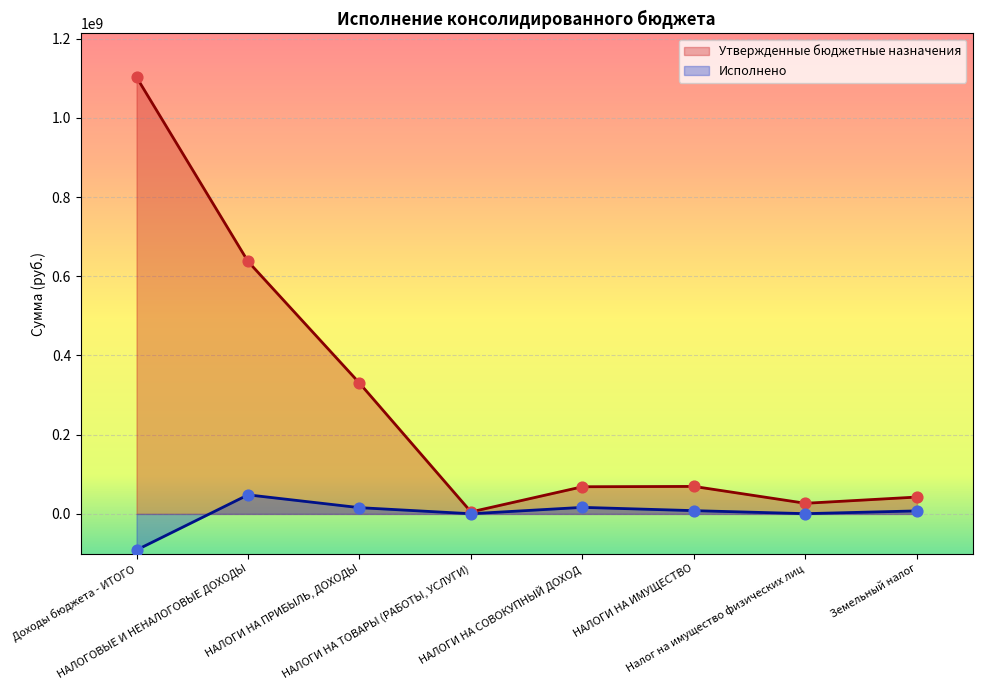

At which category is the sum across all series the highest?

Доходы бюджета - ИТОГО